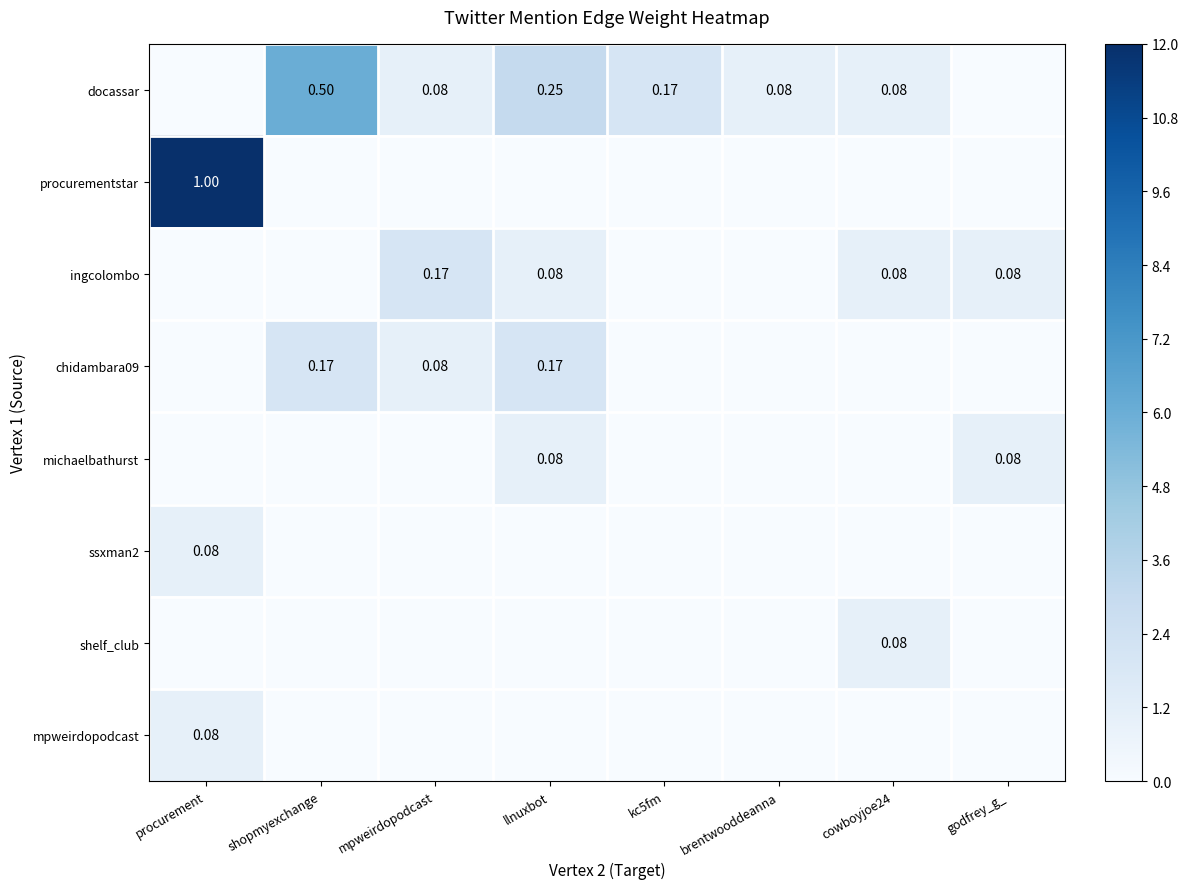

What is the spread (max minus min) of values at procurement?

1.0